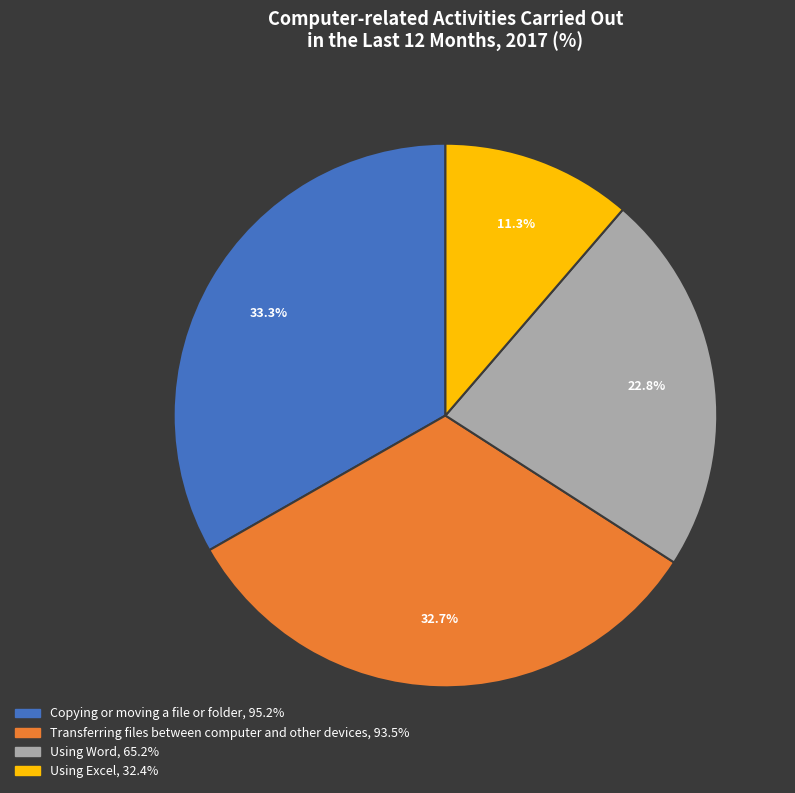

The Using Excel slice represents 1% of the pie. True or false?

False